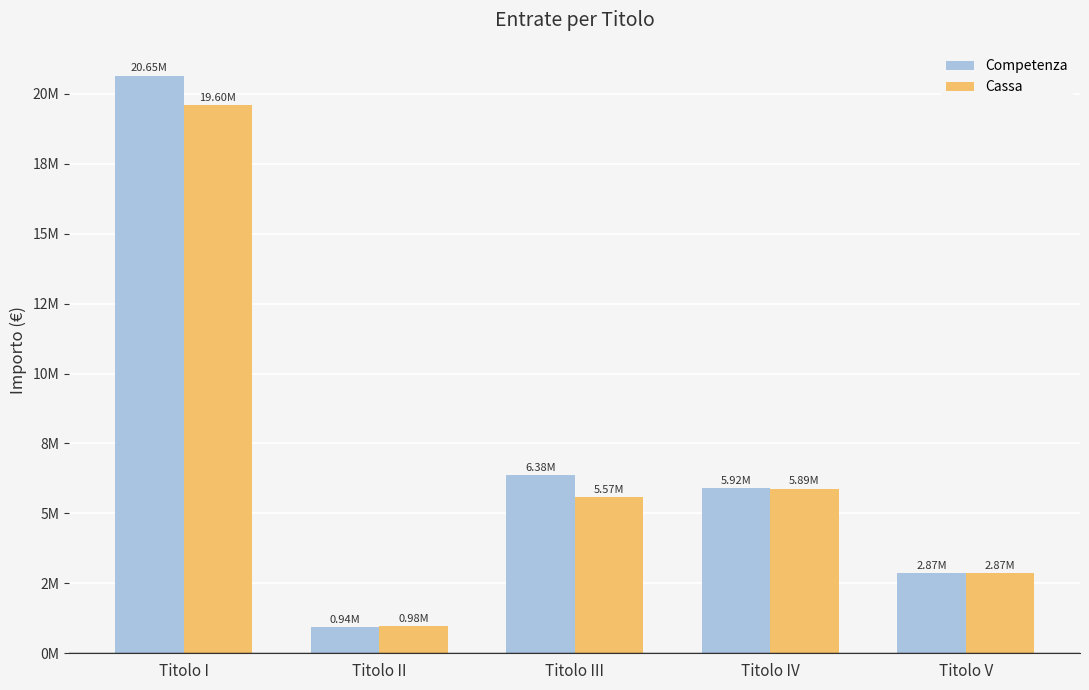

Are the bars horizontal?

No